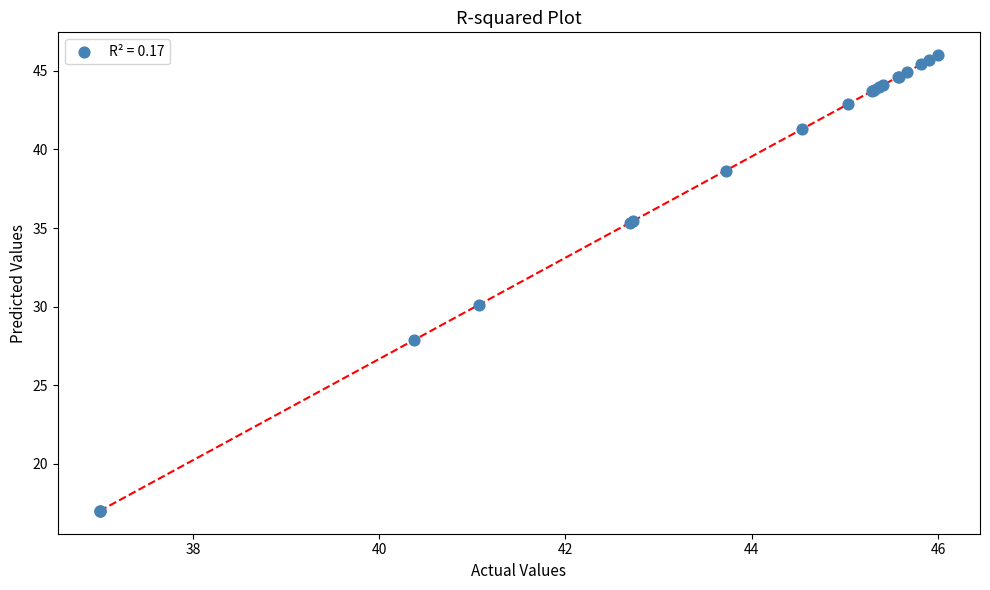

What Y value in the scatter plot is closest to 31?

30.1